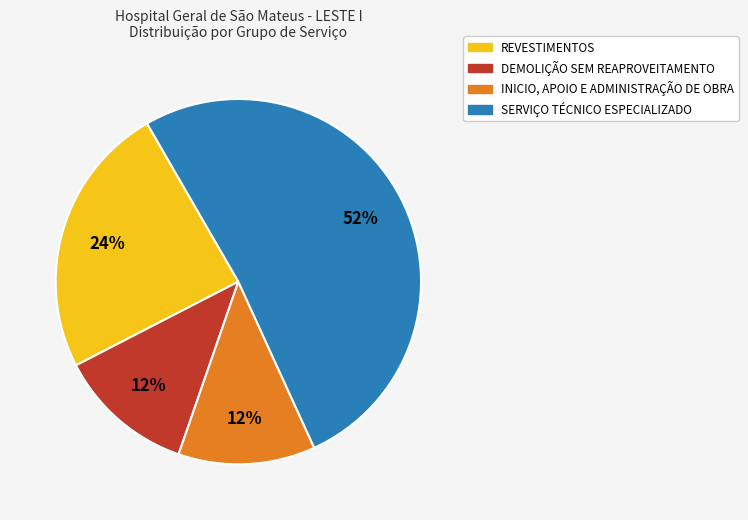

Which has a higher value, SERVIÇO TÉCNICO ESPECIALIZADO or INICIO, APOIO E ADMINISTRAÇÃO DE OBRA?

SERVIÇO TÉCNICO ESPECIALIZADO